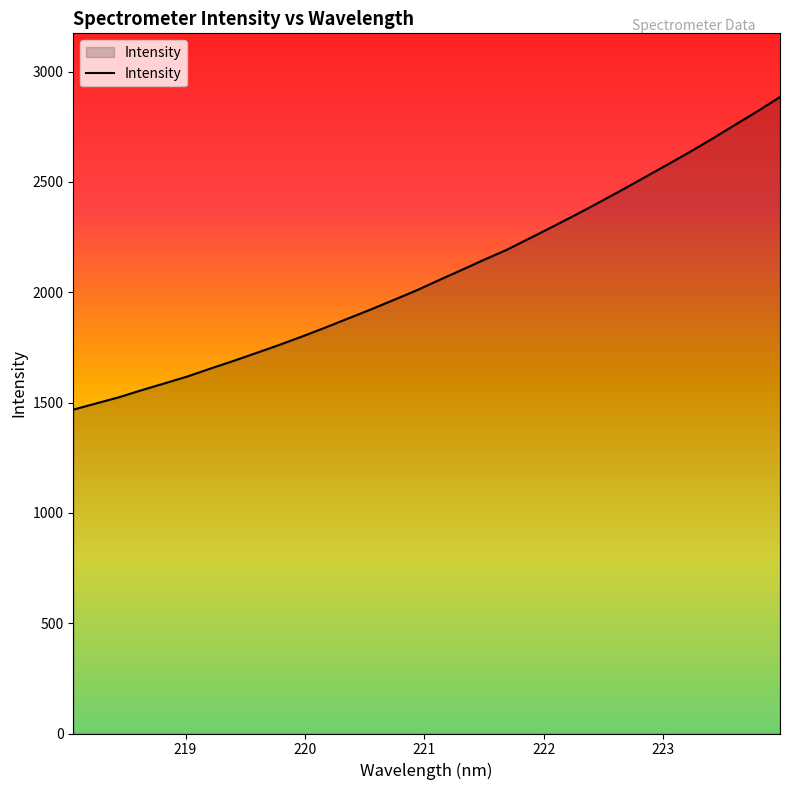

What is the greatest value displayed?

2884.6